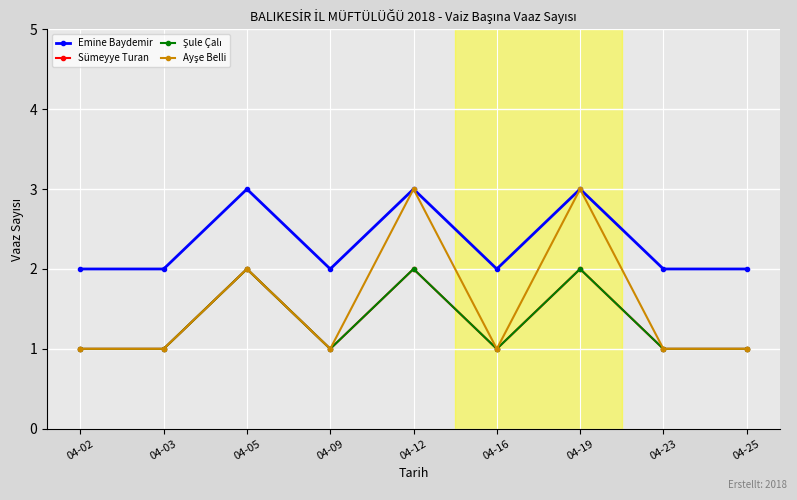

The Sümeyye Turan series shows 2 at 04-12. True or false?

True